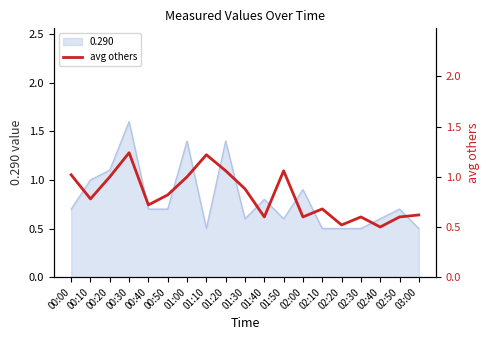

Is it true that 0.290 equals 1.1 at 00:20?

True